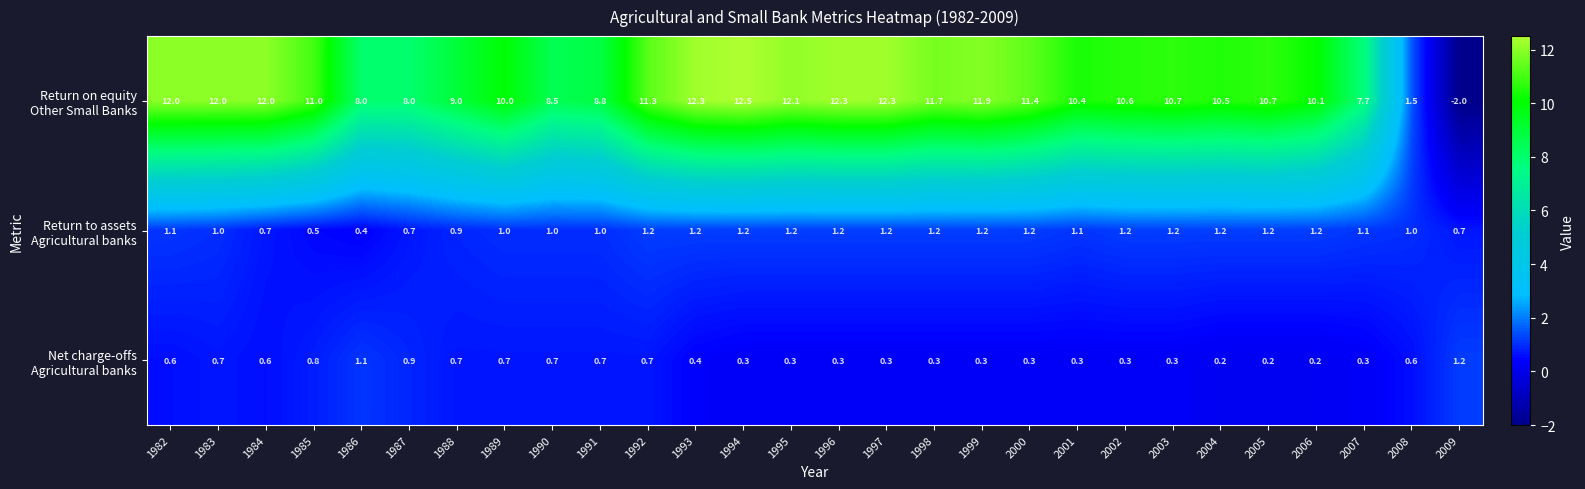

What is the greatest value displayed?

12.5